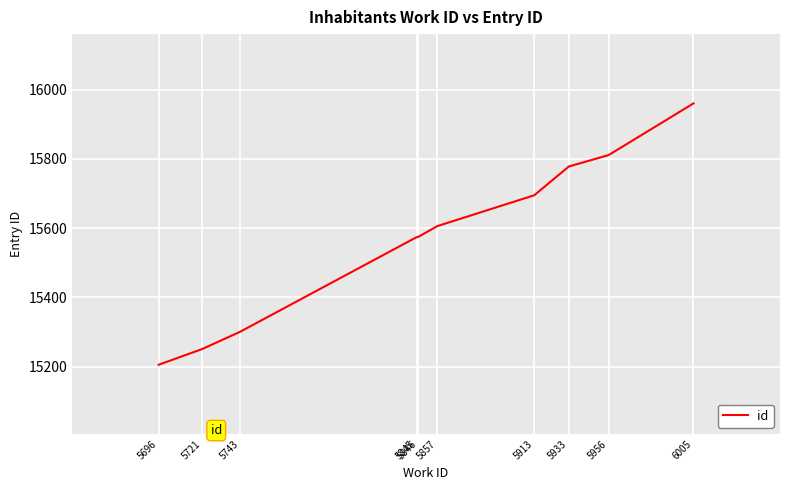

Which category has the highest value across all series?

6005